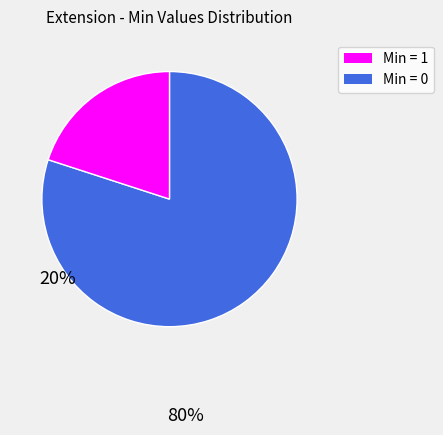

Is there a majority slice in this chart?

Yes